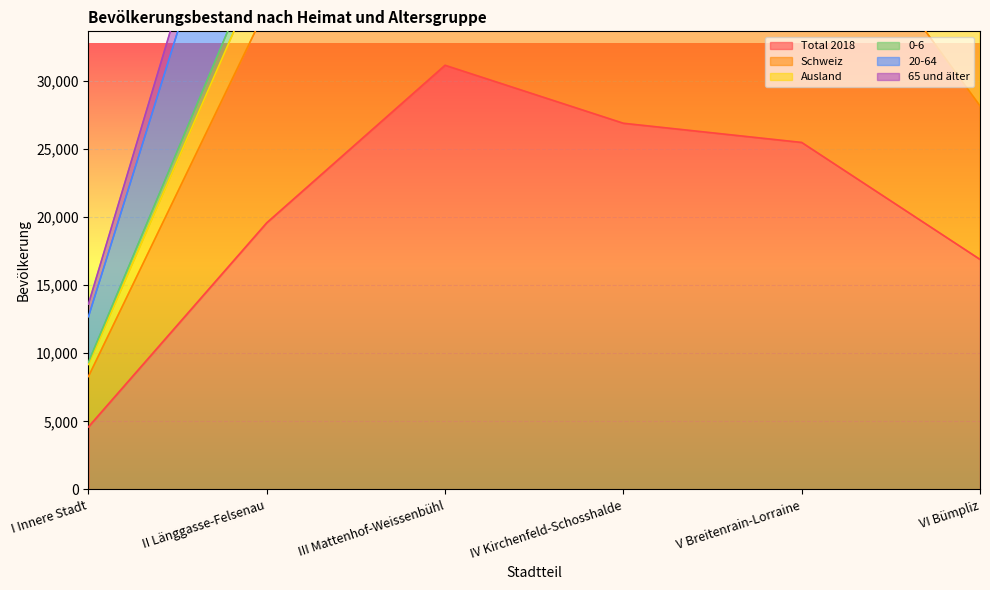

What is the smallest value displayed?

4588